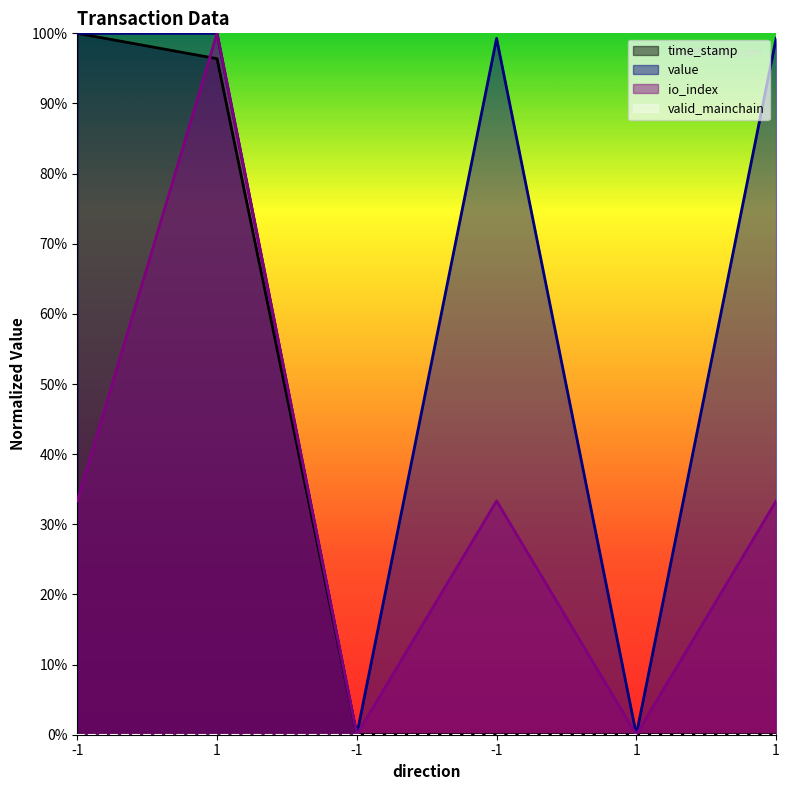

The value of time_stamp at -1 is 0.0. True or false?

True